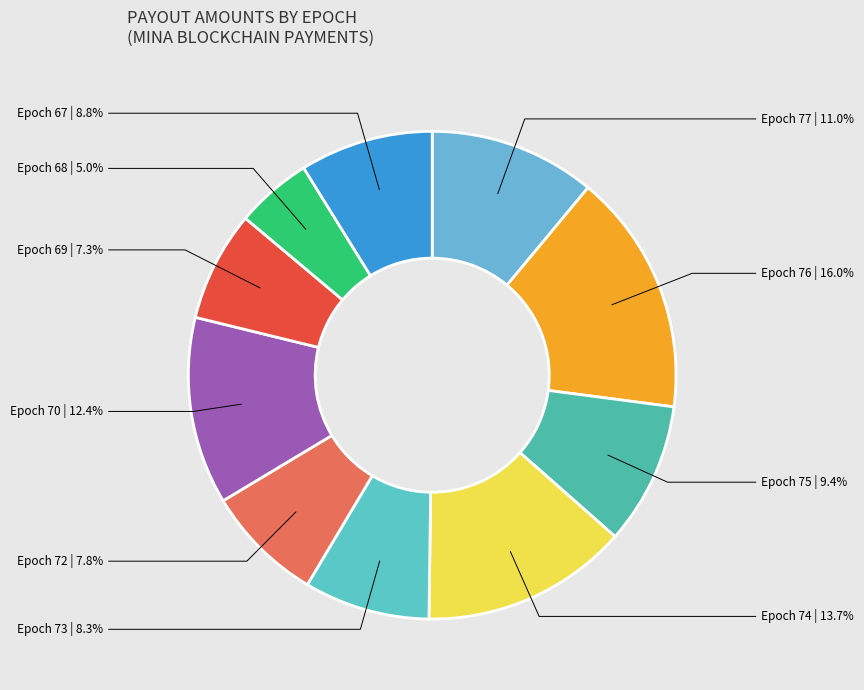

Is there any slice that represents more than half of the pie?

No